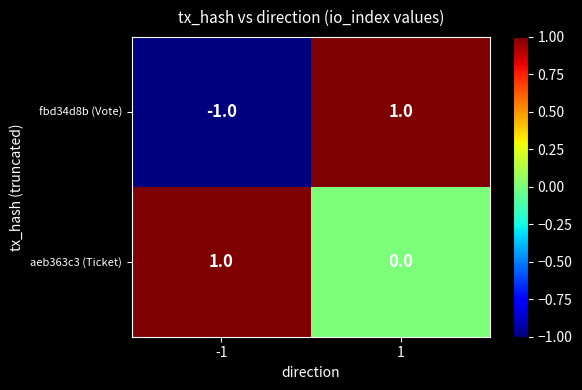

Reading left to right, extract all data points from this chart.

fbd34d8b (Vote): -1=-1	1=1
aeb363c3 (Ticket): -1=1	1=0